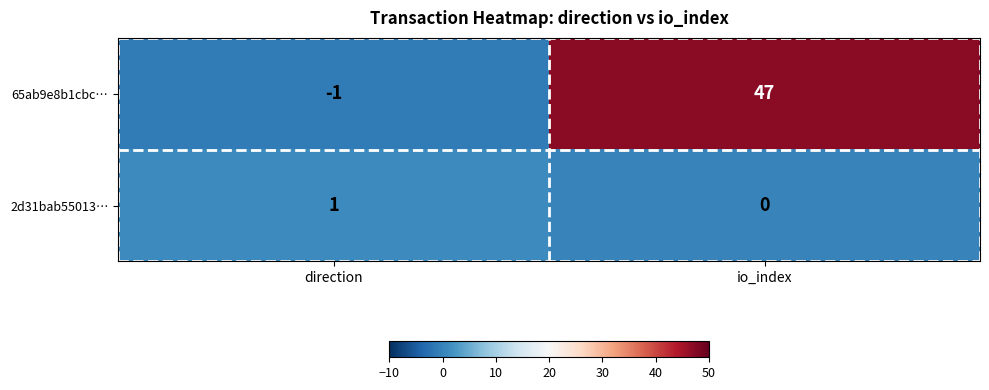

At which category is the sum across all series the highest?

io_index